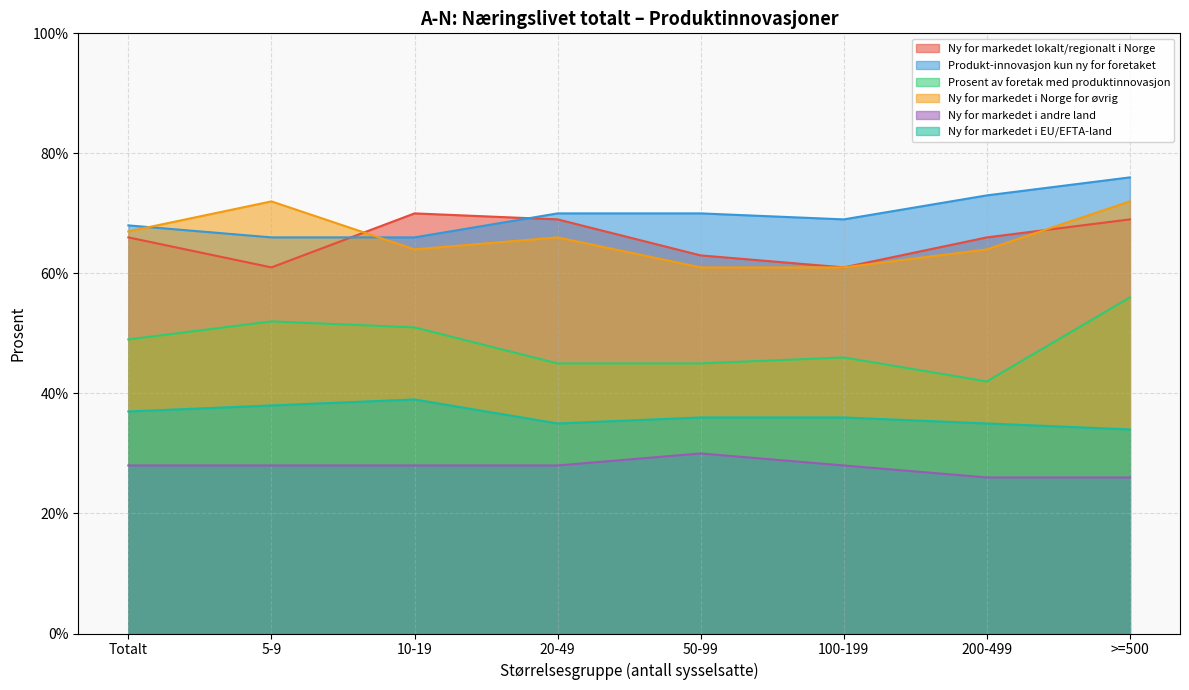

Count the number of categories in the chart.

8